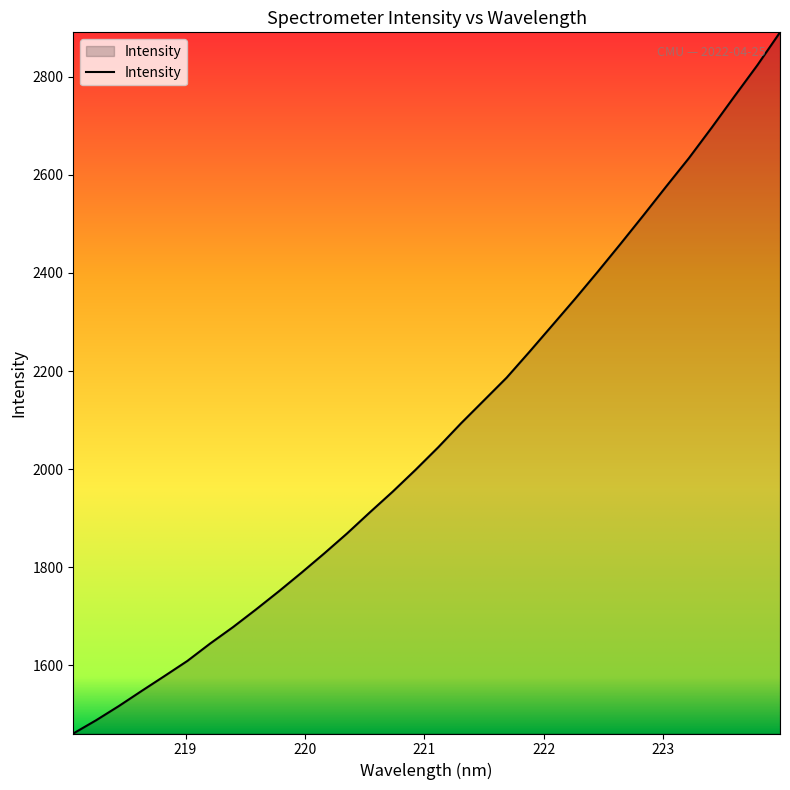

What is the maximum value shown in the chart?

2890.5